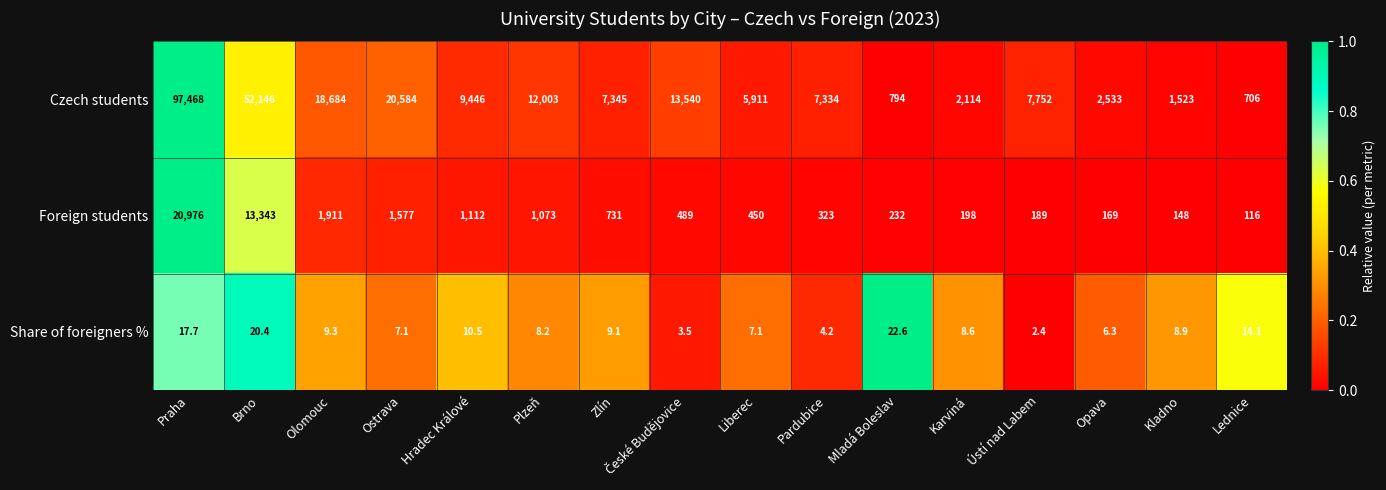

Which category has the lowest value across all series?

Ústí nad Labem